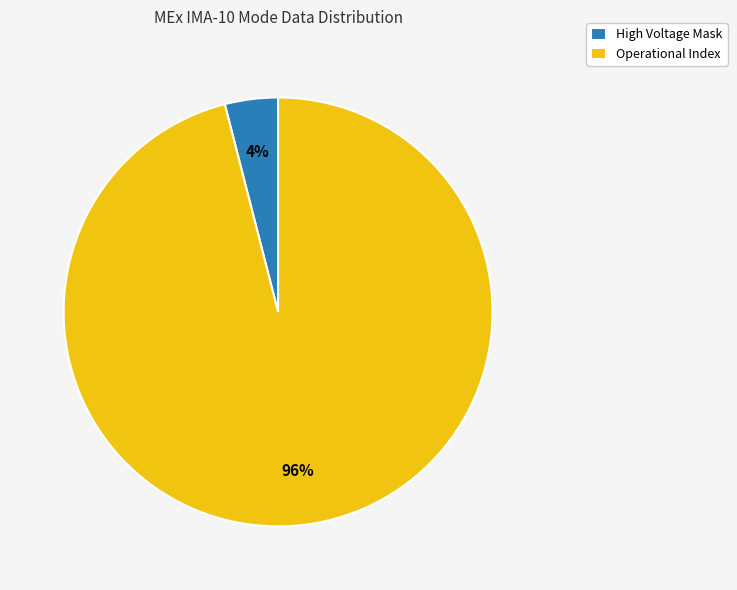

Count the number of slices in the pie.

2